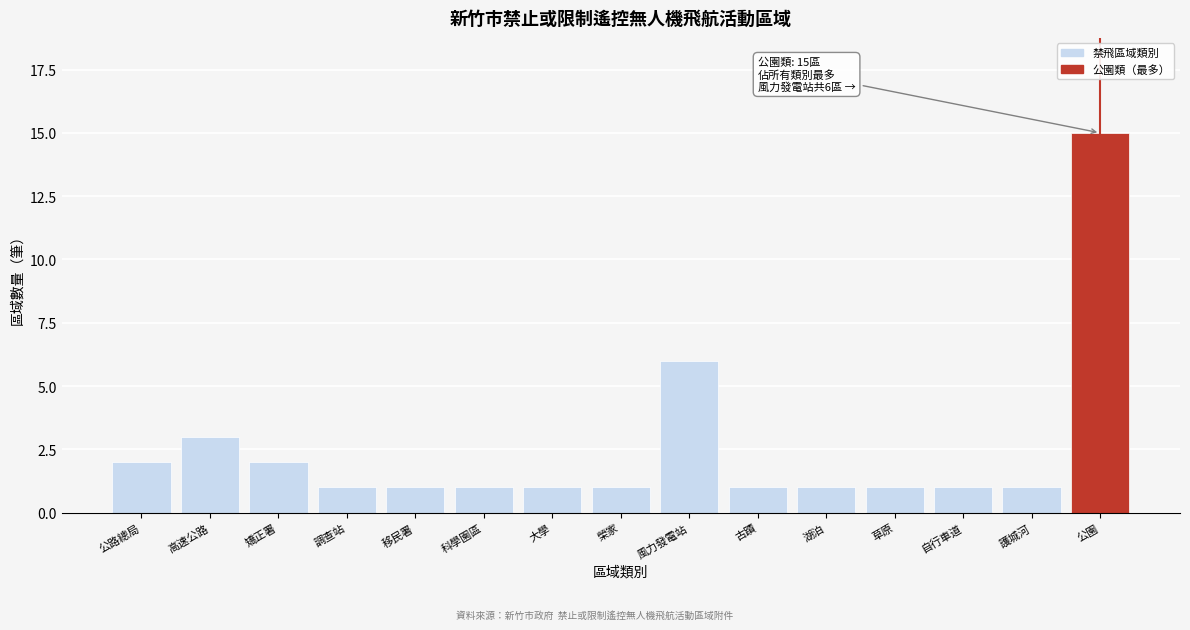

Reading left to right, extract all data points from this chart.

2	3	2	1	1	1	1	1	6	1	1	1	1	1	15